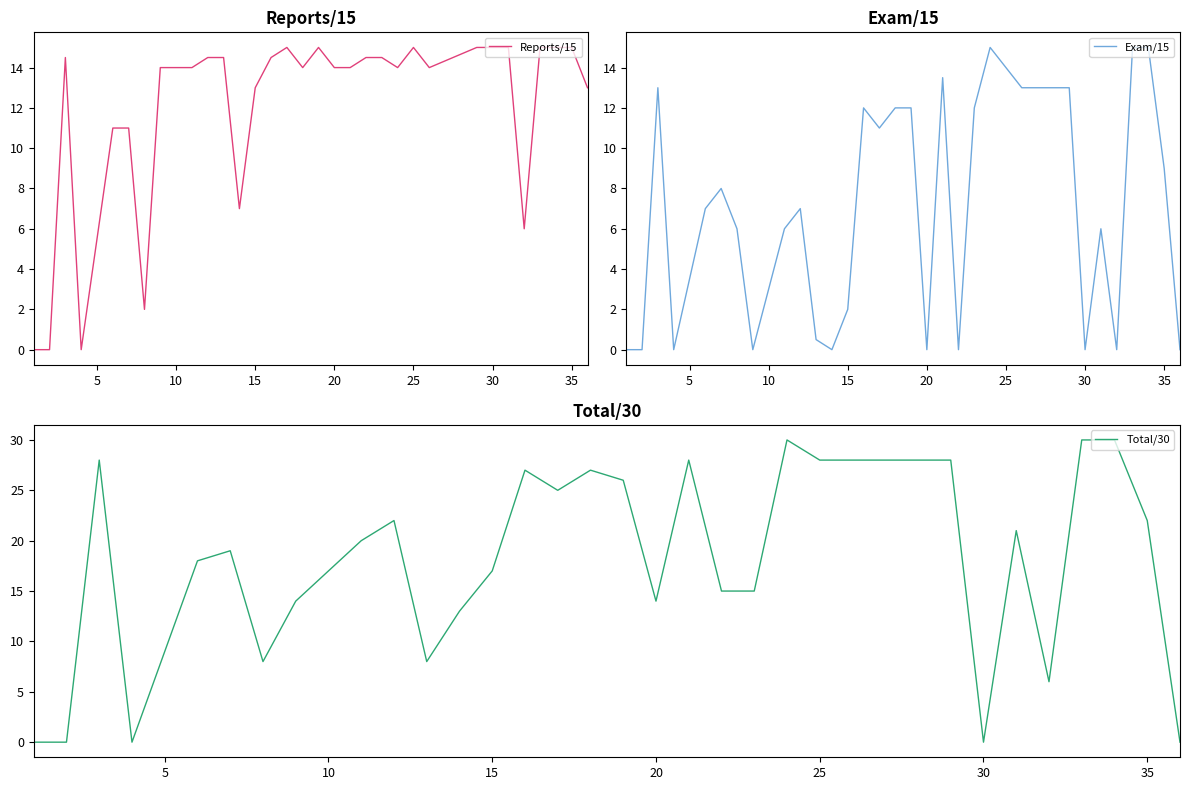

What is the highest value of the Reports/15 series?

15.0